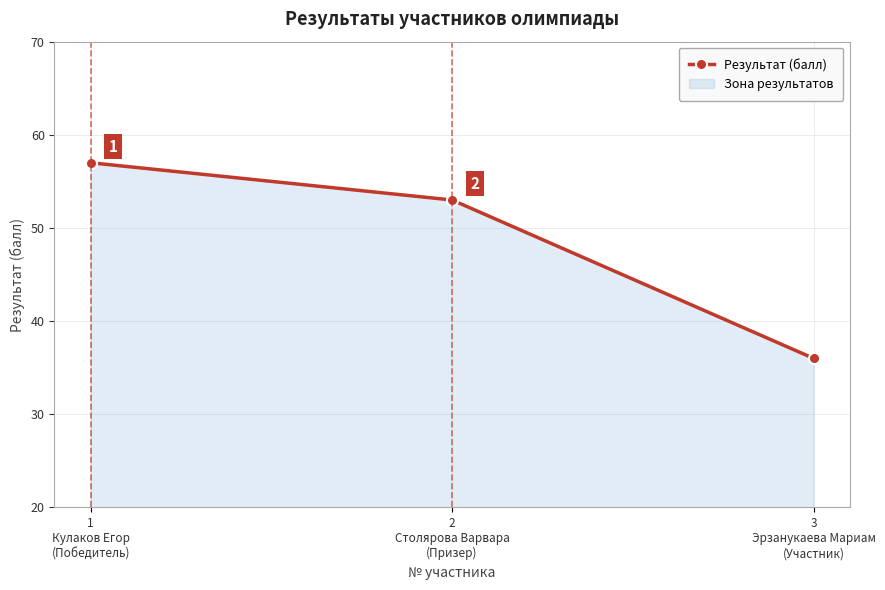

What is the label of the 1st point from the left?

1
Кулаков Егор
(Победитель)